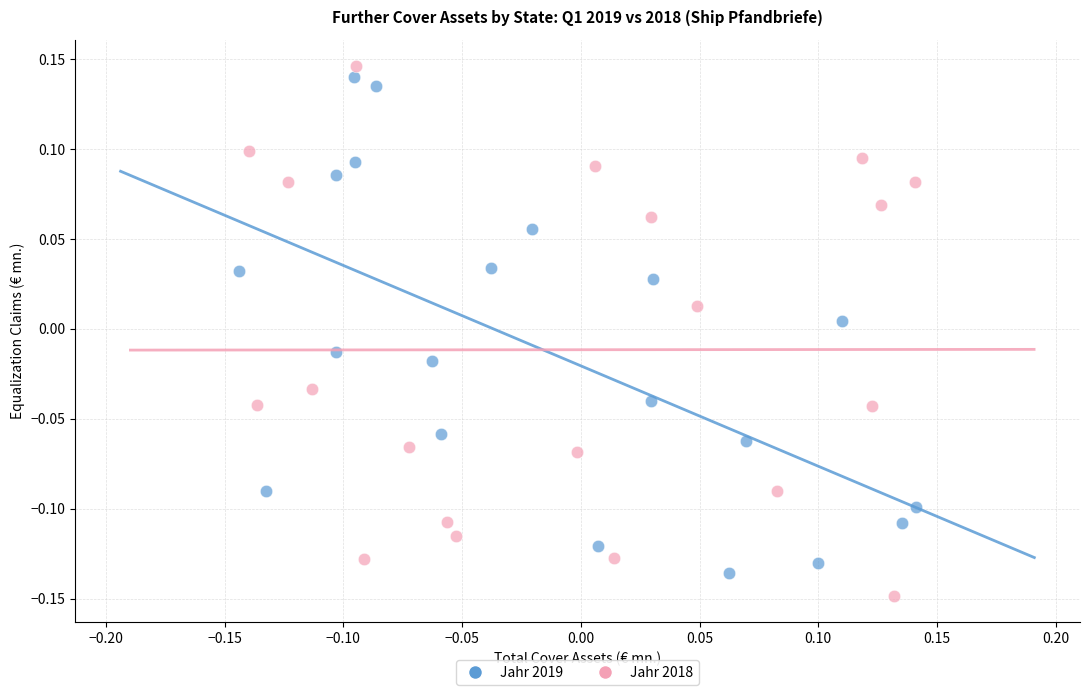

What are all the series names shown in the legend?

Jahr 2019, Jahr 2018